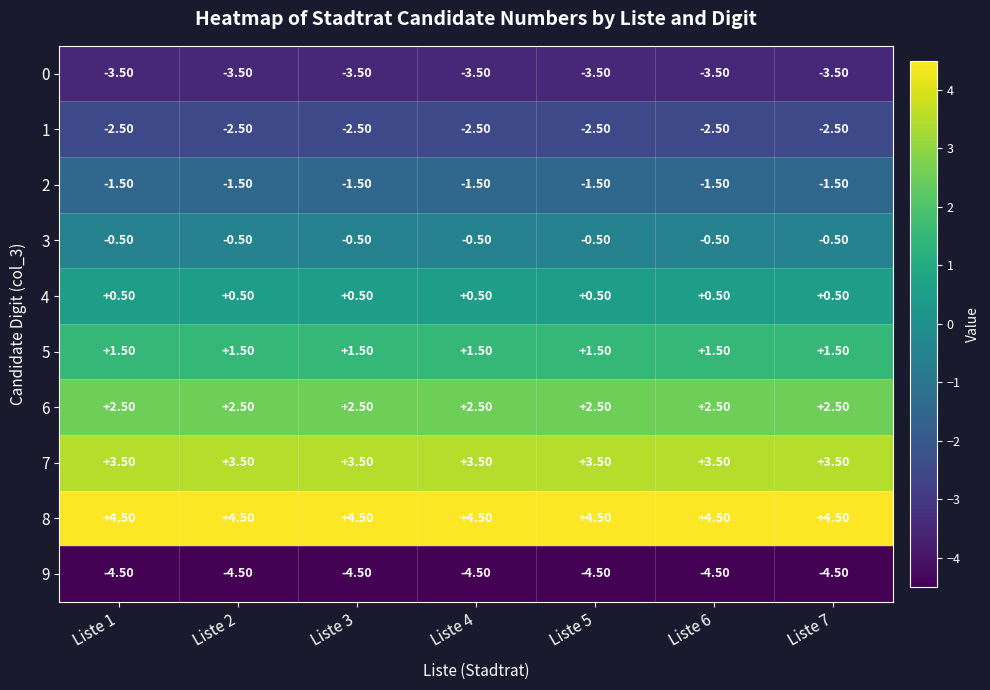

Count the number of data series in this chart.

10